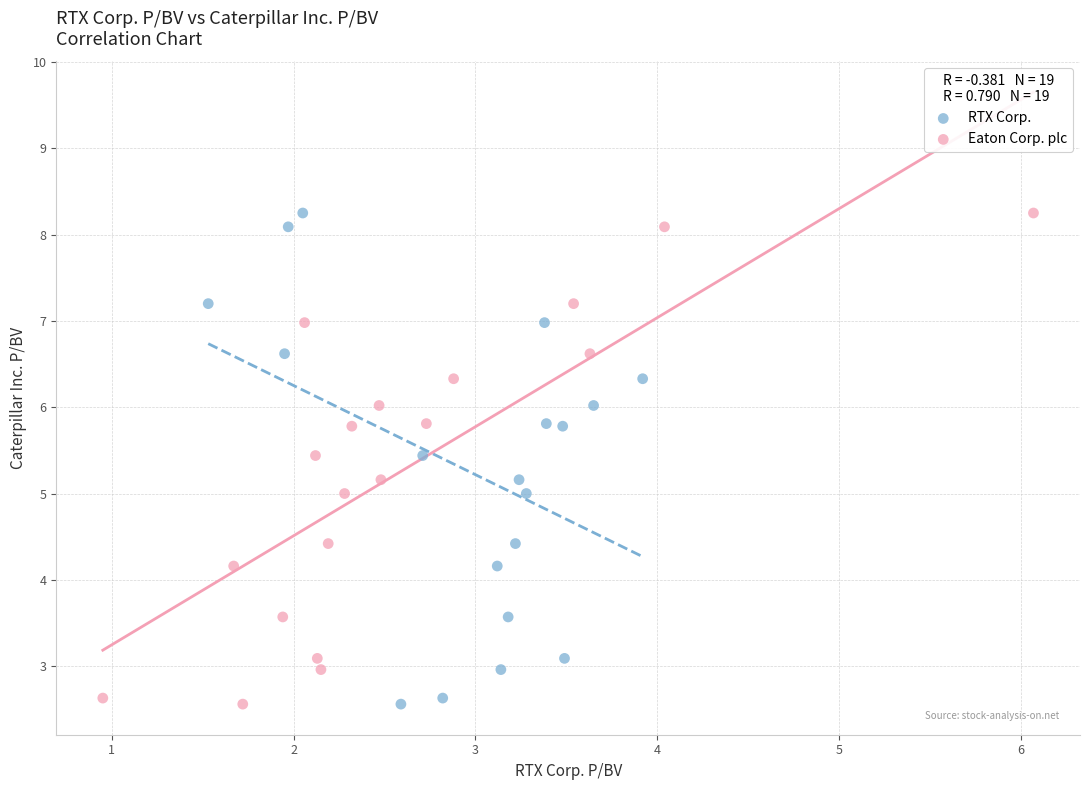

What are all the series names shown in the legend?

RTX Corp., Eaton Corp. plc